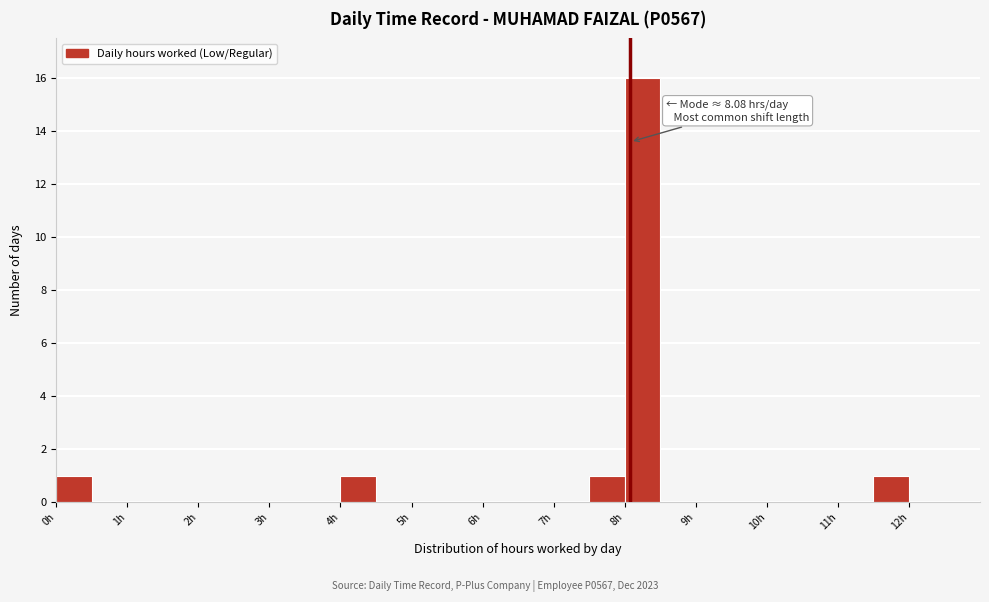

Which range on the x-axis has the tallest bar?

8.0 to 8.5